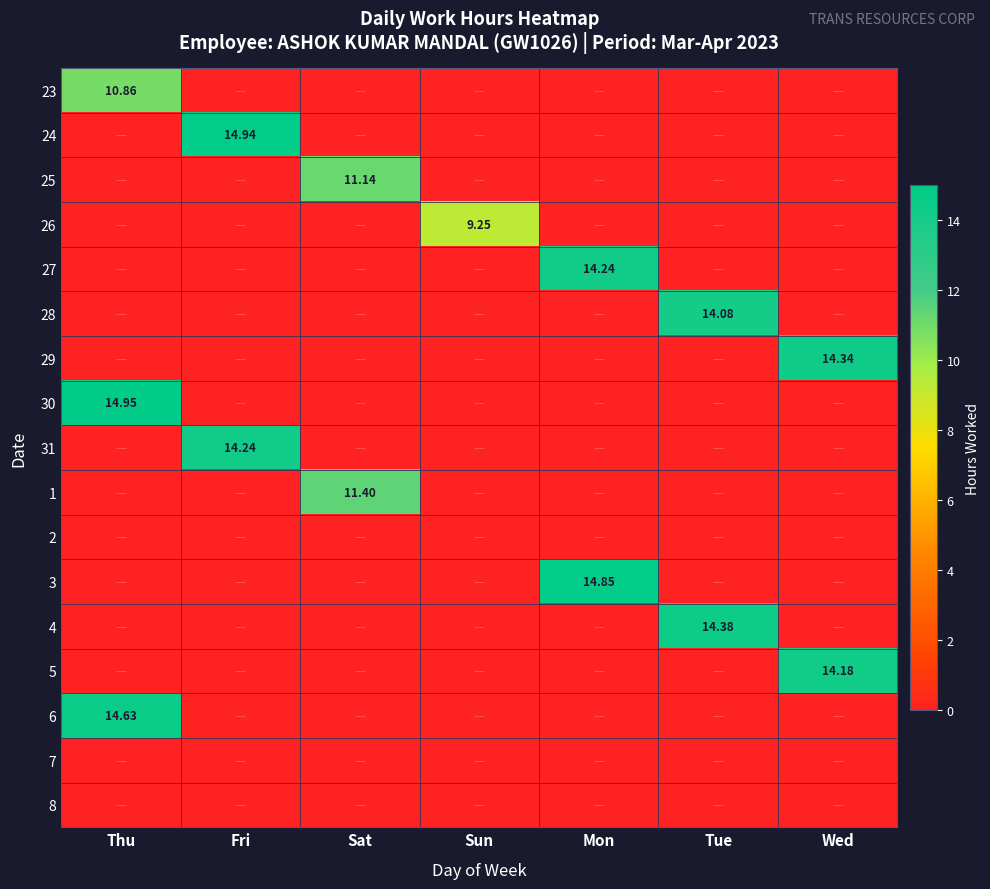

Between Sun and Wed, which series saw the biggest shift?

29